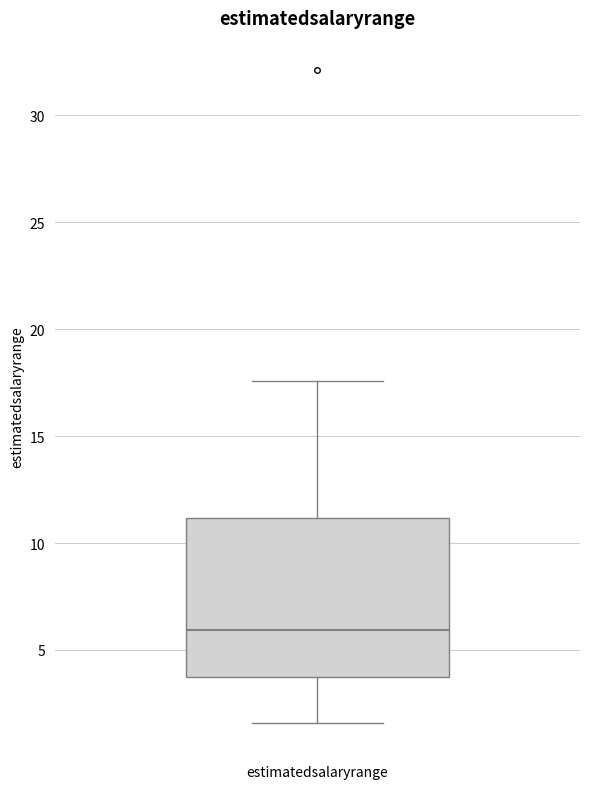

Where is the upper edge of the box for estimatedsalaryrange on the y-axis? The values are not printed on the chart, so give them approximately, as read against the axis.

11.0